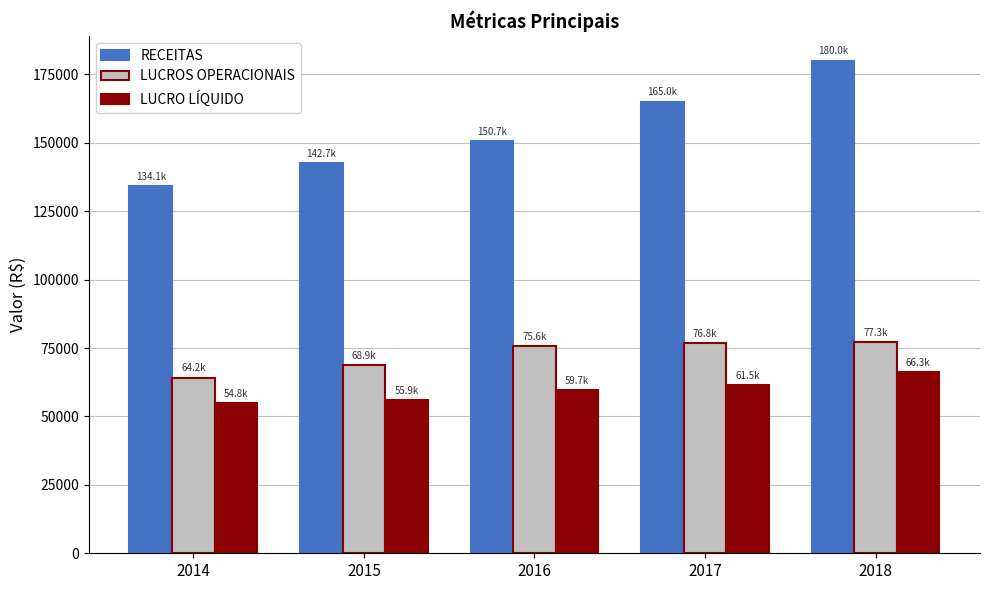

What is the sum of the LUCRO LÍQUIDO values at 2017 and 2018?

127755.7